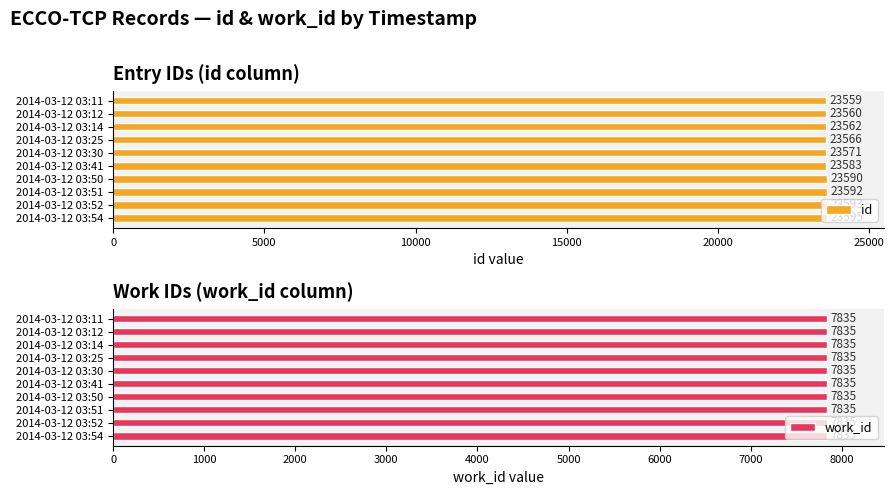

How many groups of bars are there?

10